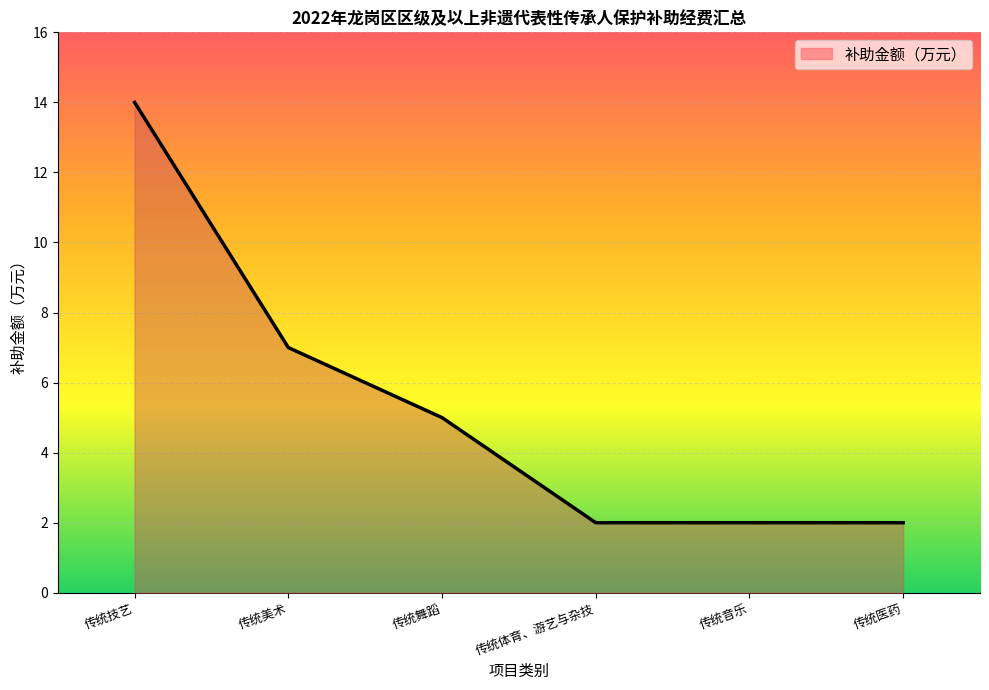

True or false: the data shows 7 at 传统美术.

True